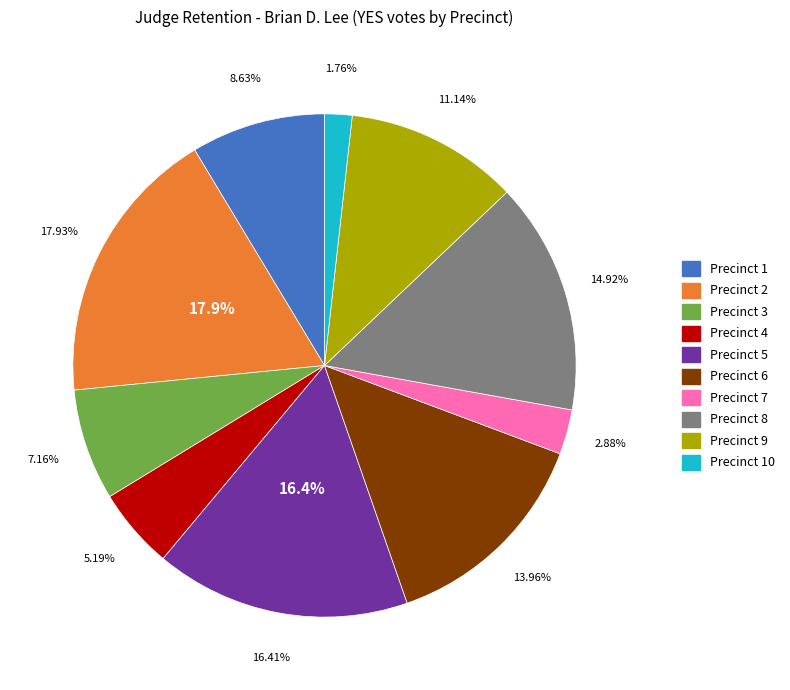

How many slices are in this pie chart?

10